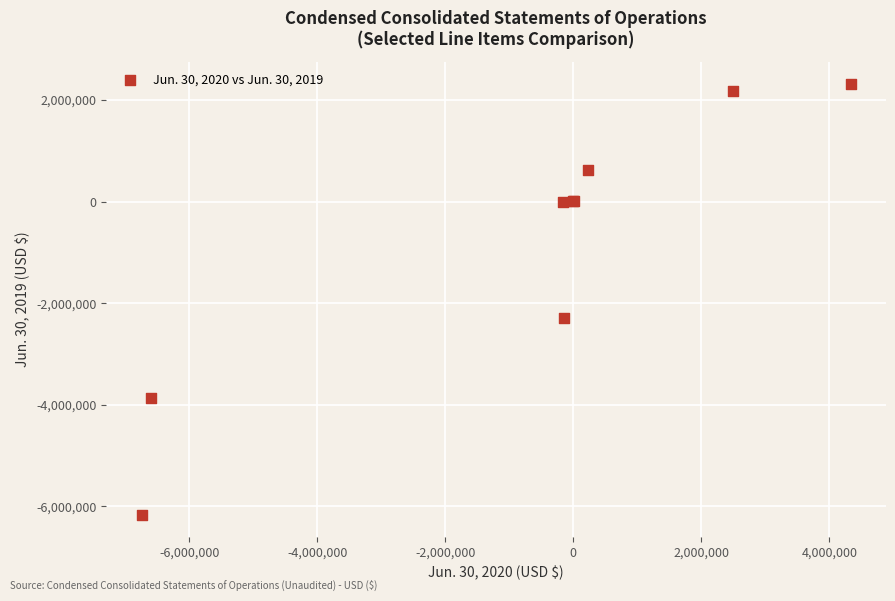

What Y value in the scatter plot is closest to -1928654?

-2302219